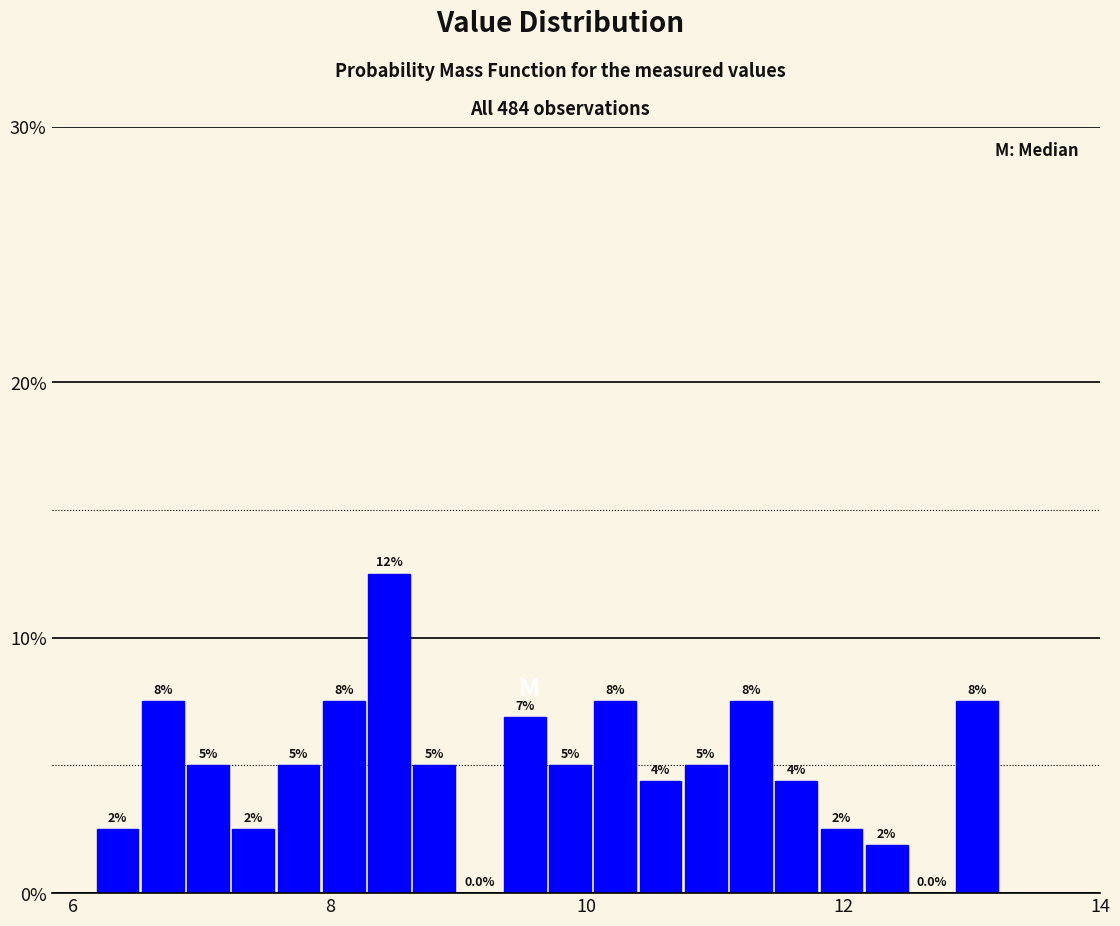

Read against the x-axis, roughly where is the centre of the tallest bar?

8.4